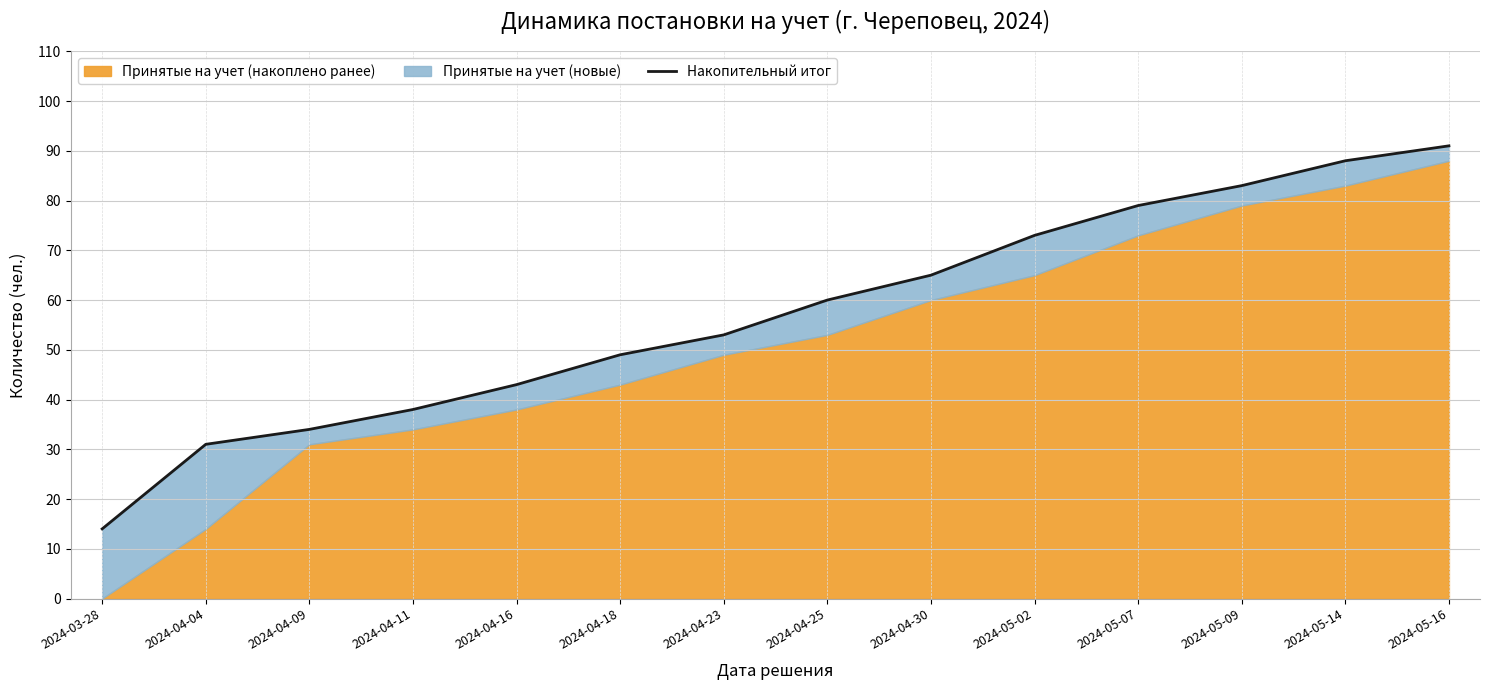

Approximately how many times larger is the value at 2024-05-07 compared to 2024-04-11?

2.1